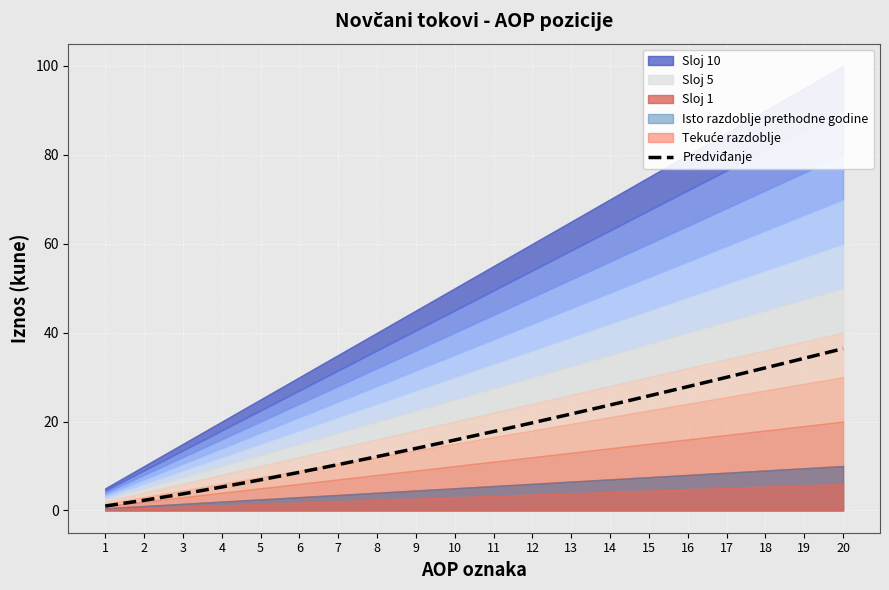

What is the smallest value displayed?

1.0